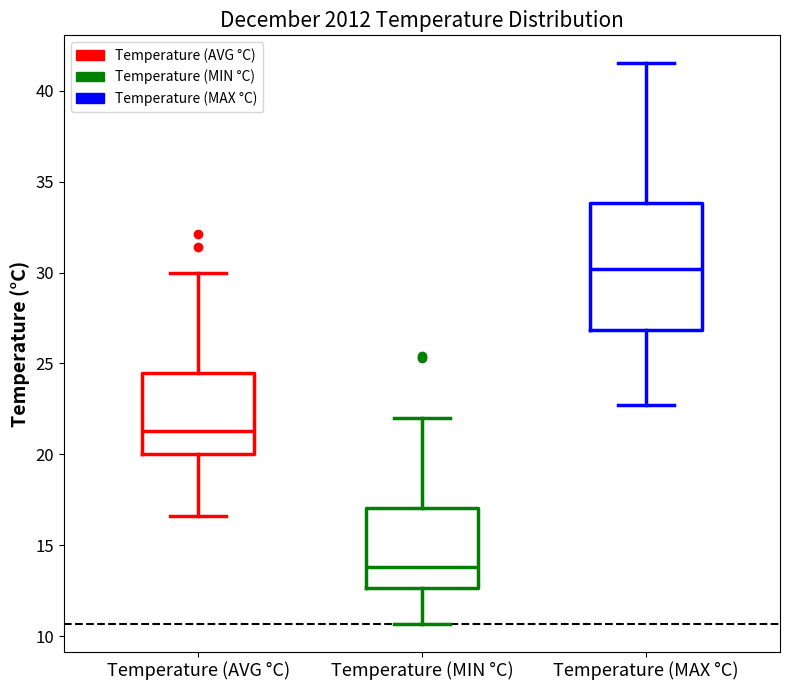

Which box is the tallest, from its lower edge to its upper edge?

Temperature (MAX °C)